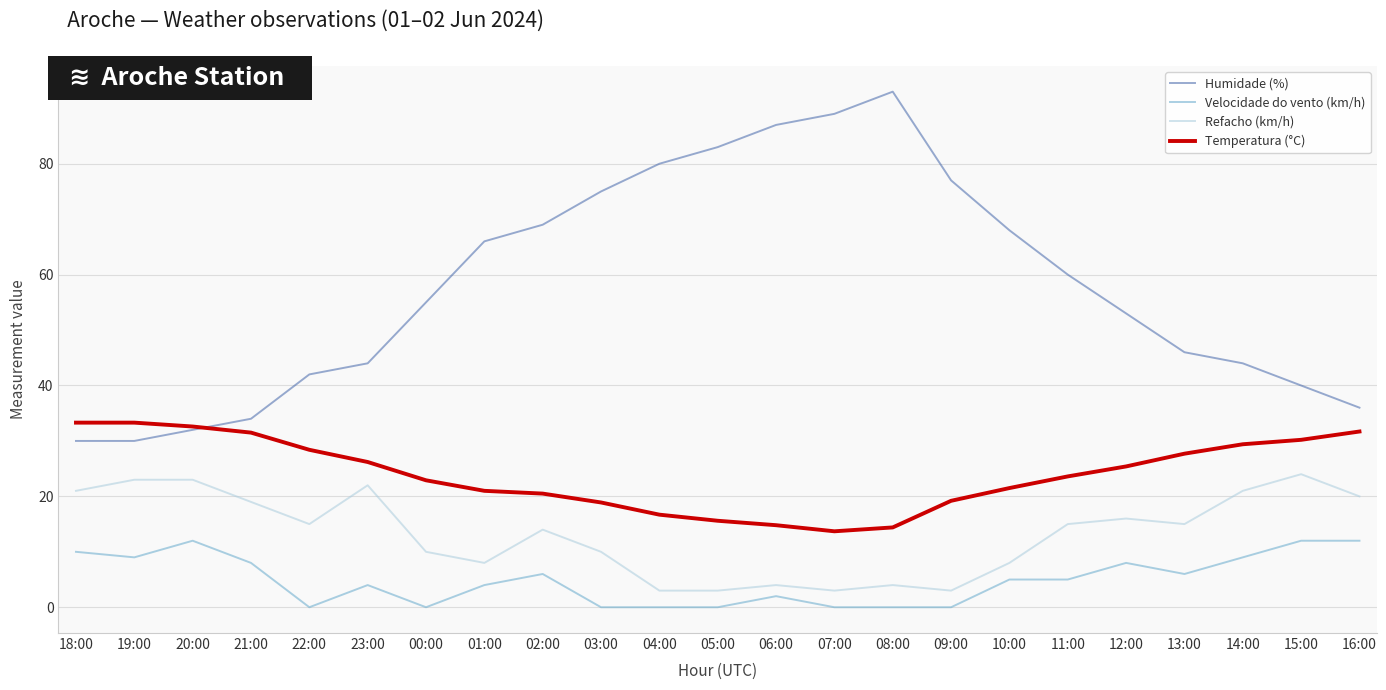

True or false: Temperatura (°C) and Refacho (km/h) cross at least once.

False